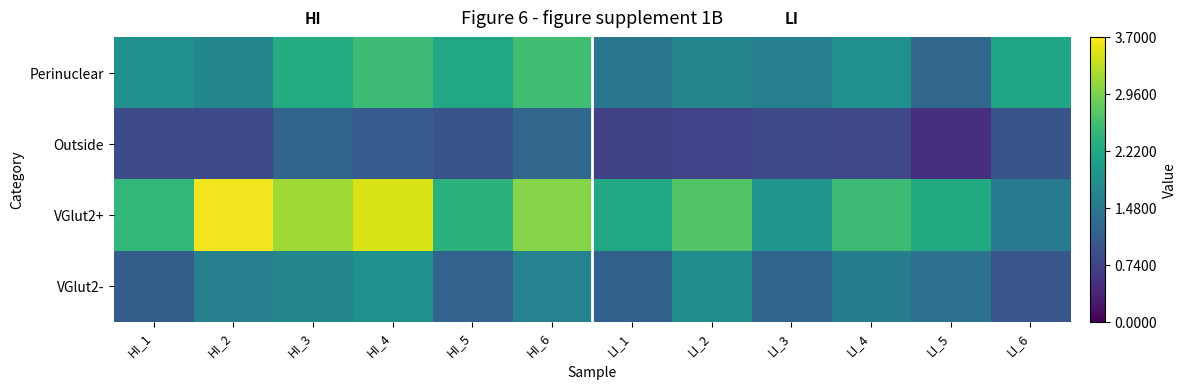

List the series in order of their peak value, highest first.

VGlut2+, Perinuclear, VGlut2-, Outside